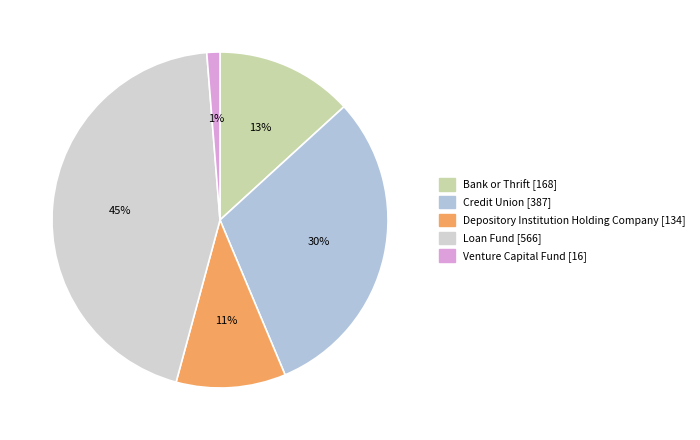

To the nearest percent, what percentage of the pie is Venture Capital Fund?

1%